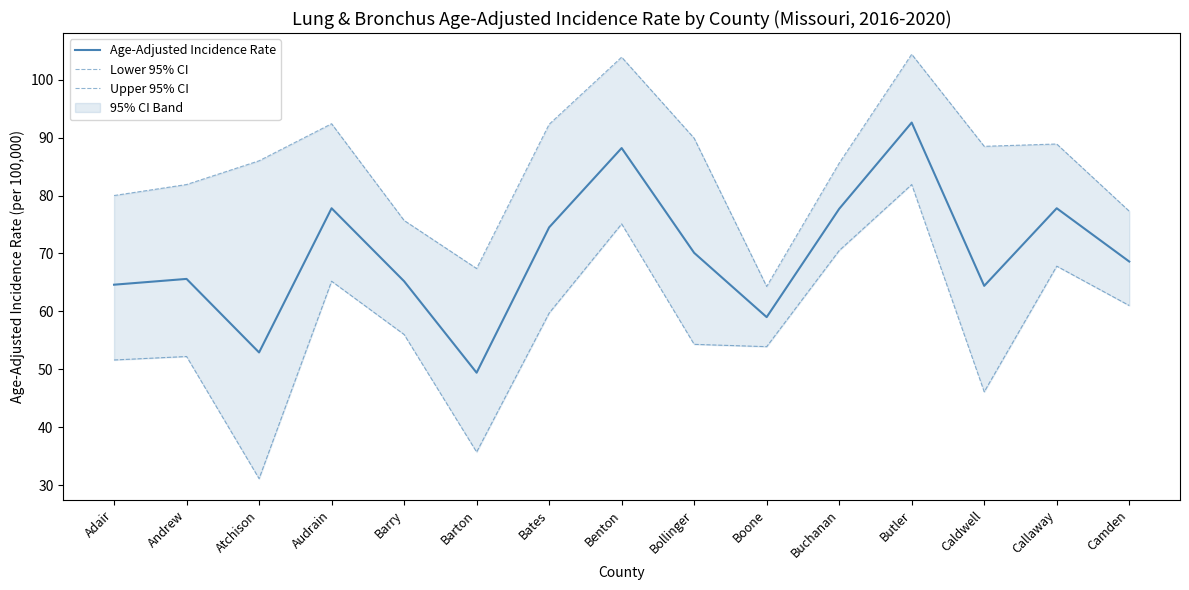

True or false: Upper 95% CI and Lower 95% CI cross at least once.

False